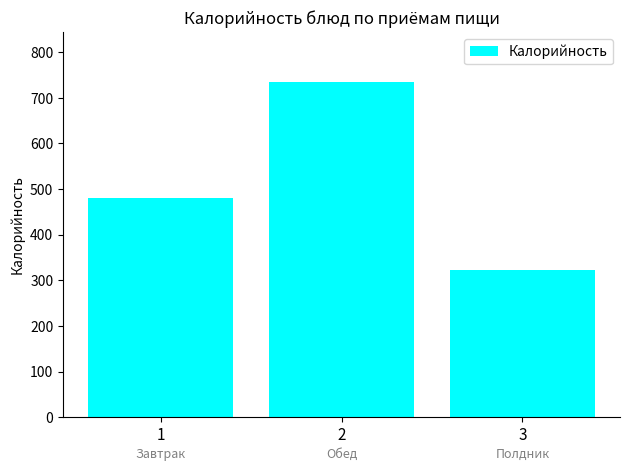

What is the average value?

512.8